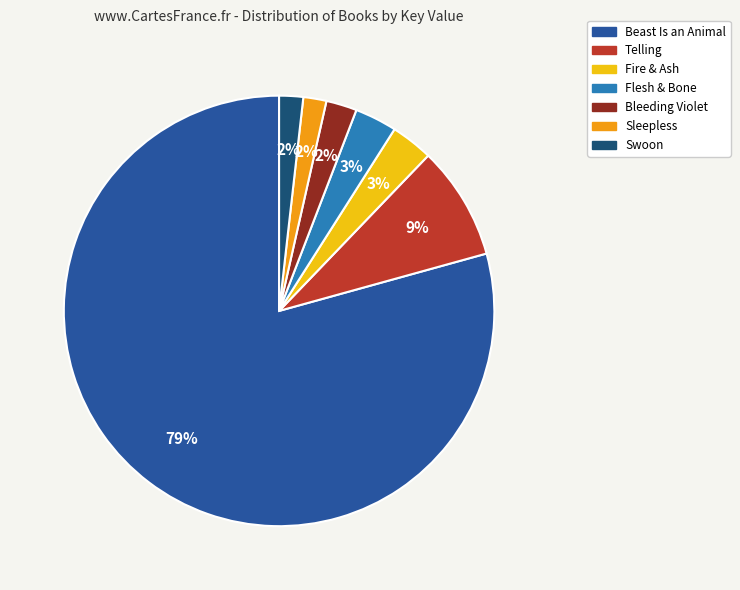

To the nearest percent, what portion does Sleepless represent?

2%